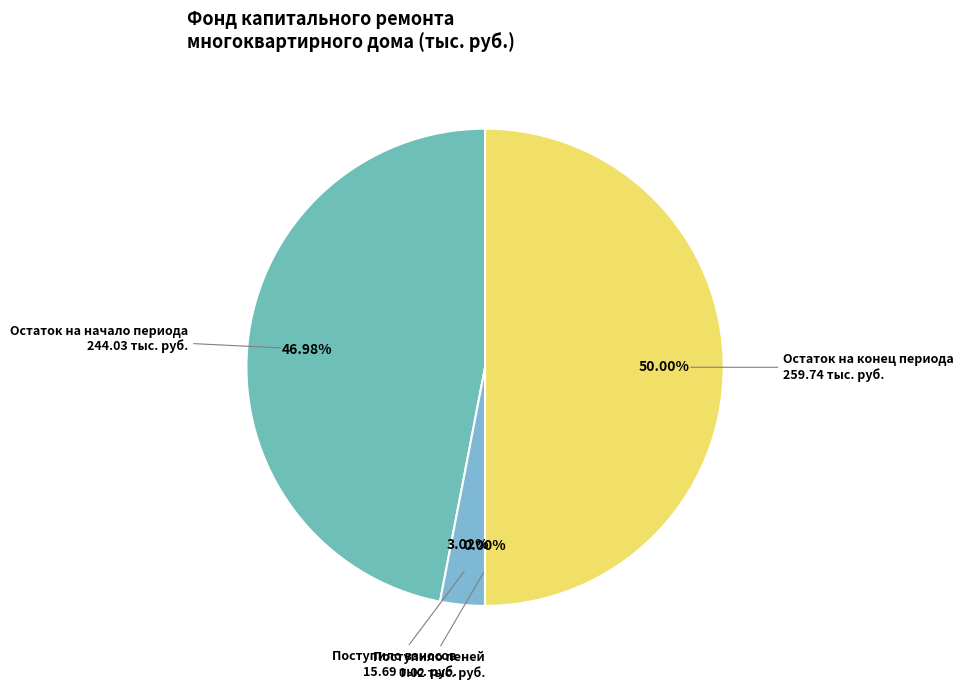

What is the largest slice in the pie chart?

Остаток на конец периода